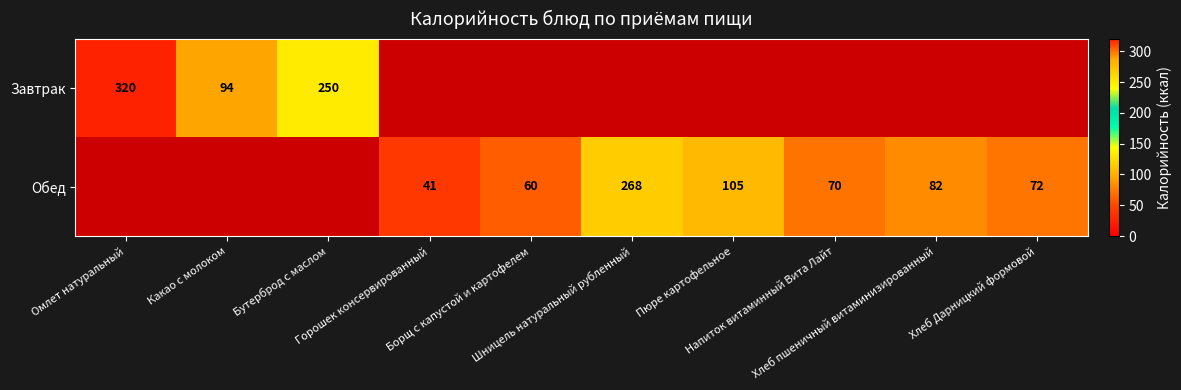

What is the sum of all Завтрак values?

664